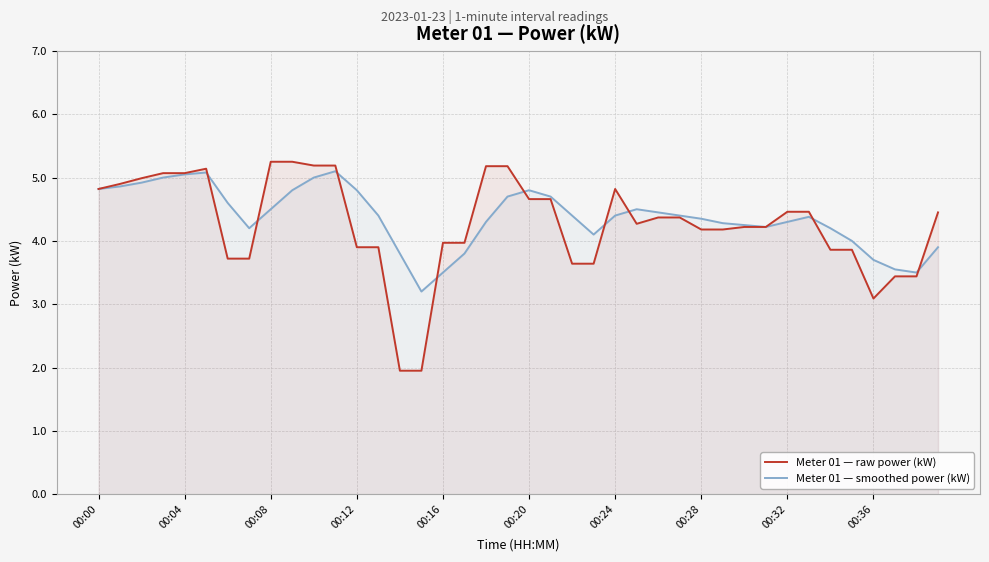

Which series ends up on top after the final intersection of Meter 01 — raw power (kW) and Meter 01 — smoothed power (kW)?

Meter 01 — raw power (kW)